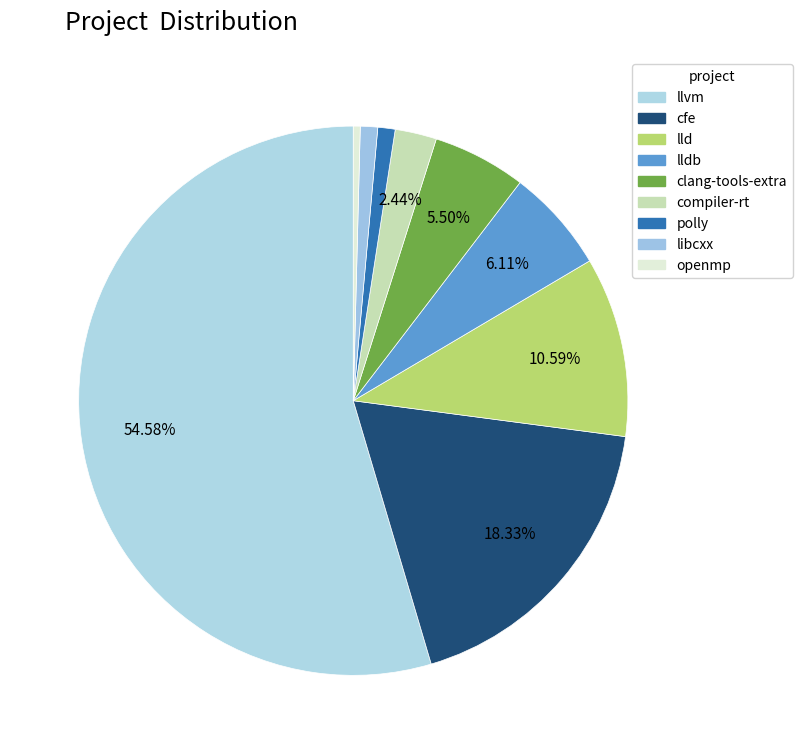

Is there a majority slice in this chart?

Yes